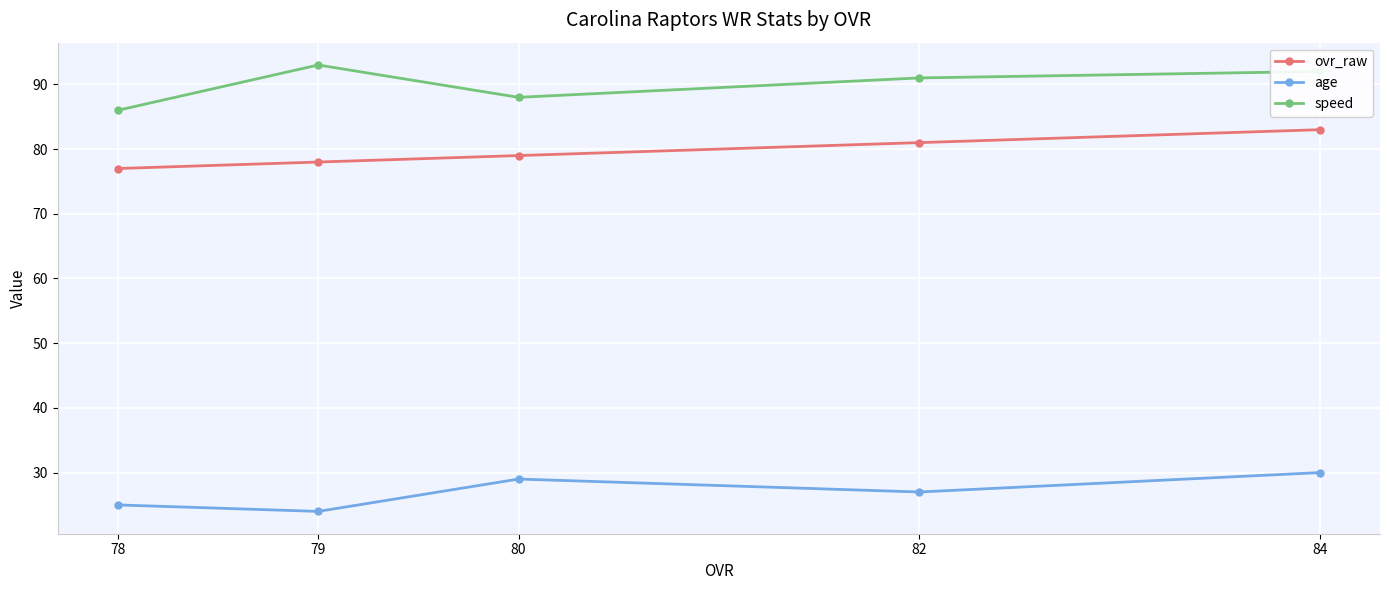

Reading left to right, what are all the values shown in this chart?

ovr_raw: 78=77	79=78	80=79	82=81	84=83
age: 78=25	79=24	80=29	82=27	84=30
speed: 78=86	79=93	80=88	82=91	84=92